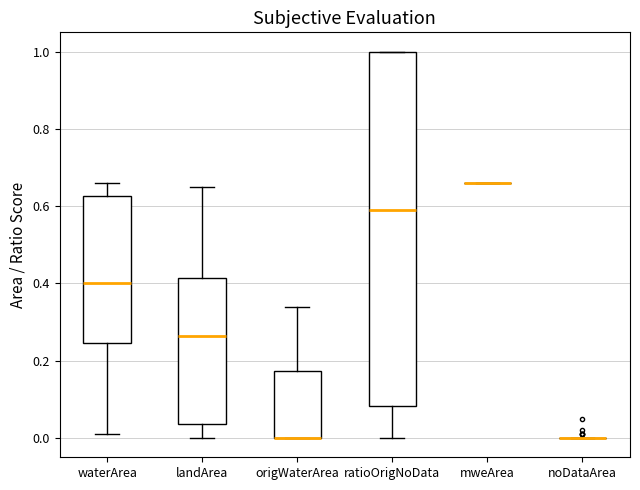

Which box is the tallest, from its lower edge to its upper edge?

ratioOrigNoData